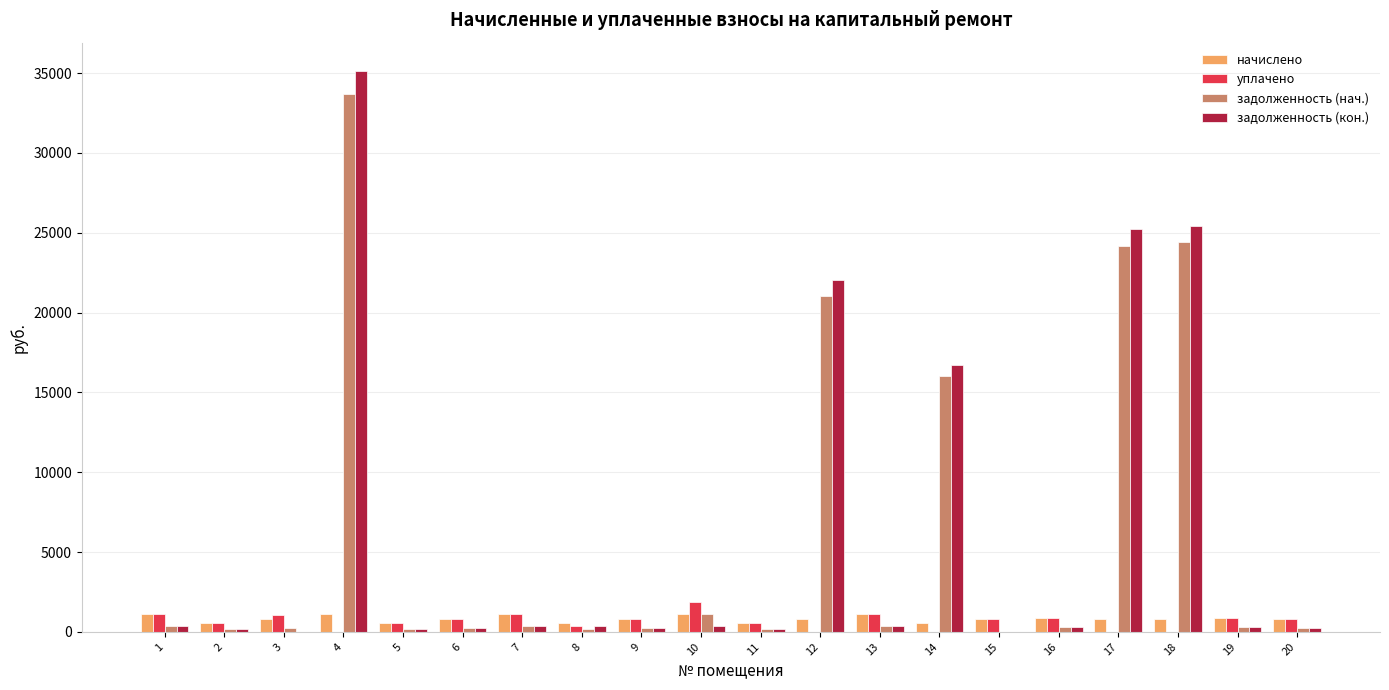

What is the highest value of the задолженность (кон.) series?

35143.1